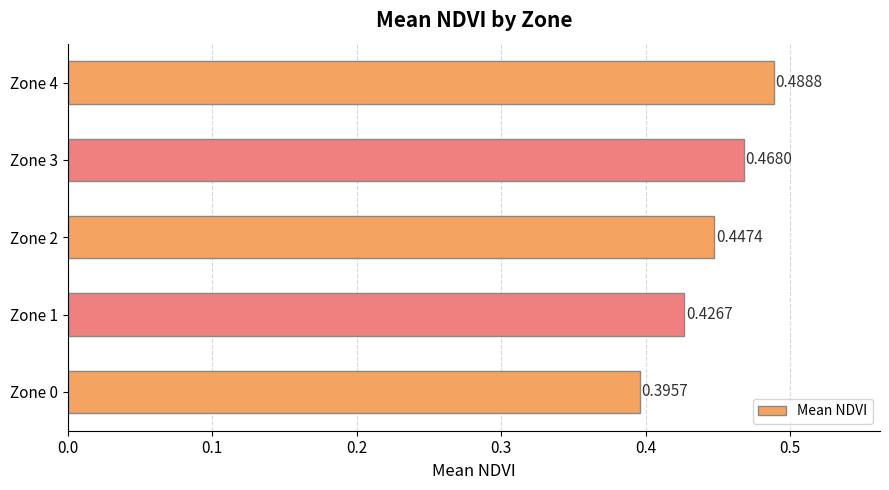

Rank the categories by value from lowest to highest.

Zone 0, Zone 1, Zone 2, Zone 3, Zone 4